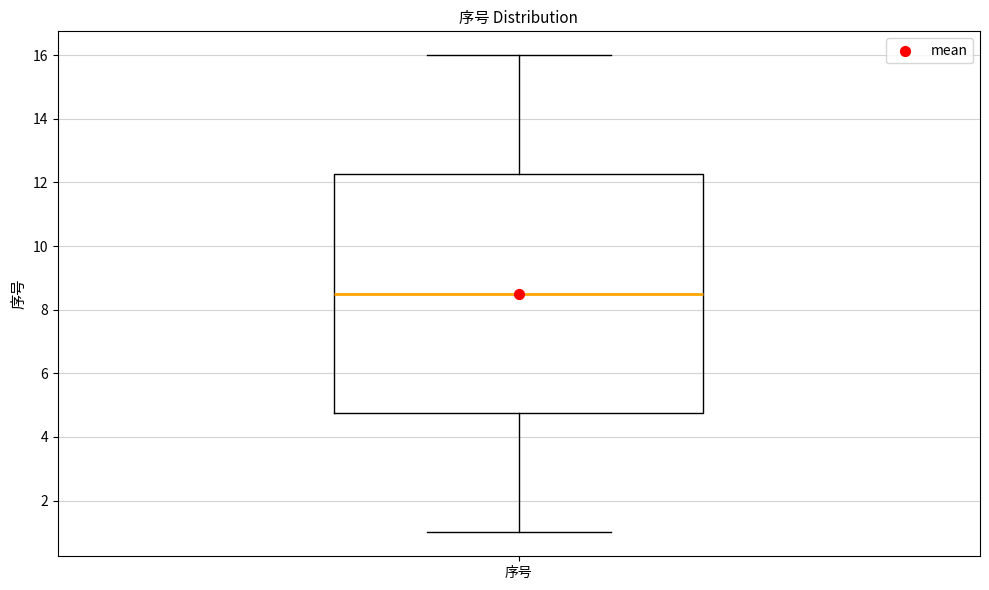

Where is the upper edge of the box for 序号 on the y-axis? The values are not printed on the chart, so give them approximately, as read against the axis.

12.2